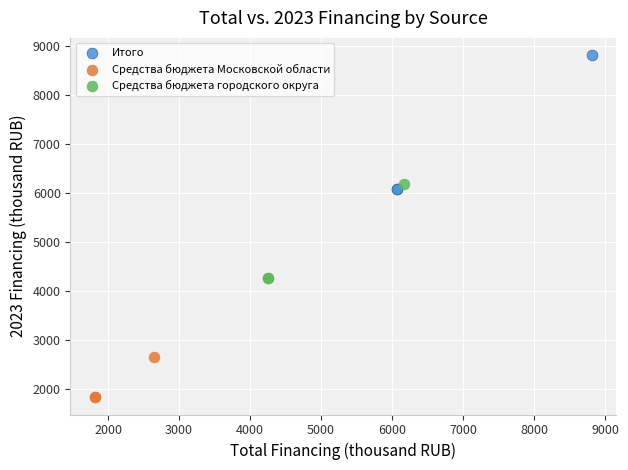

Which series contains the highest Y value?

Итого